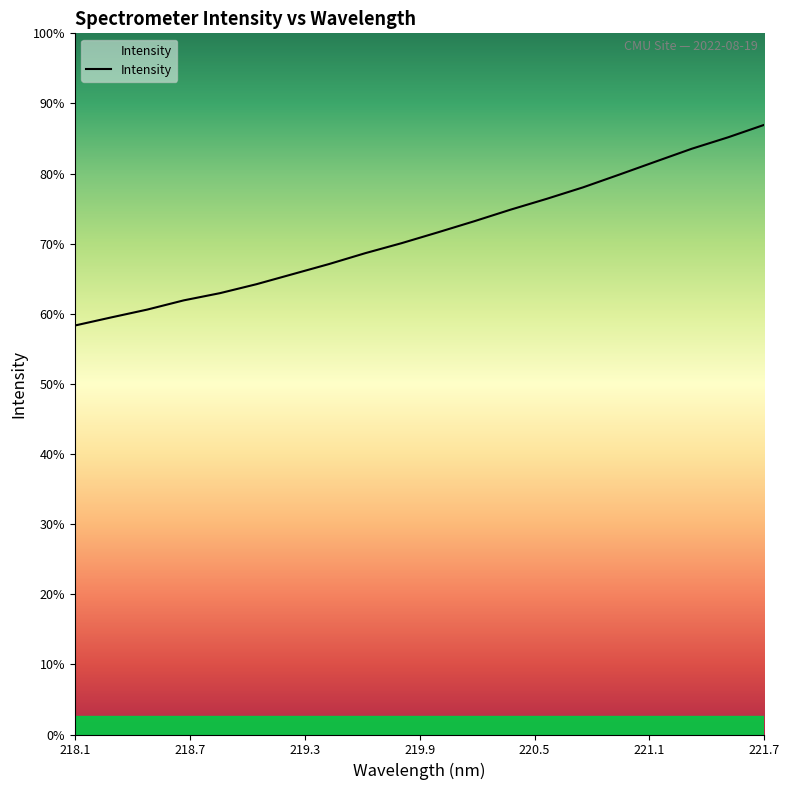

Is this an area chart (filled region under the line)?

Yes